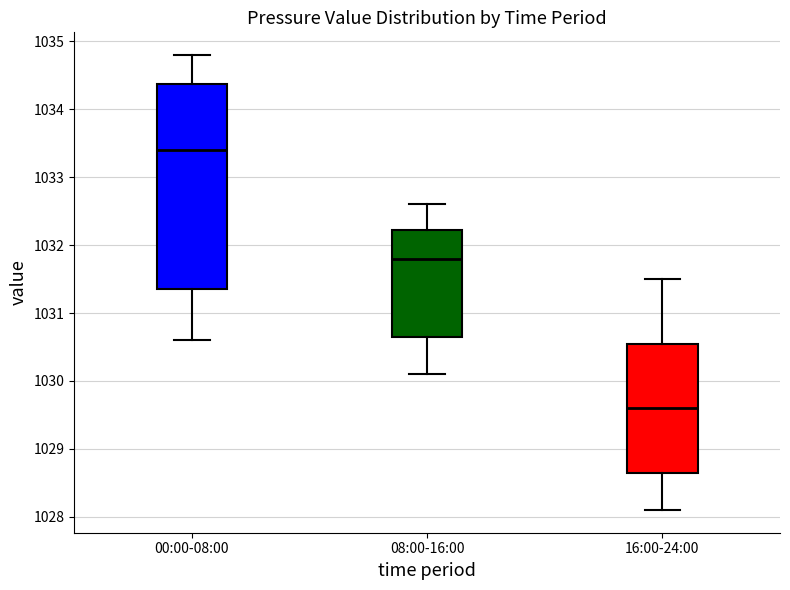

Comparing the boxes themselves (not the whiskers), which one is the tallest?

00:00-08:00